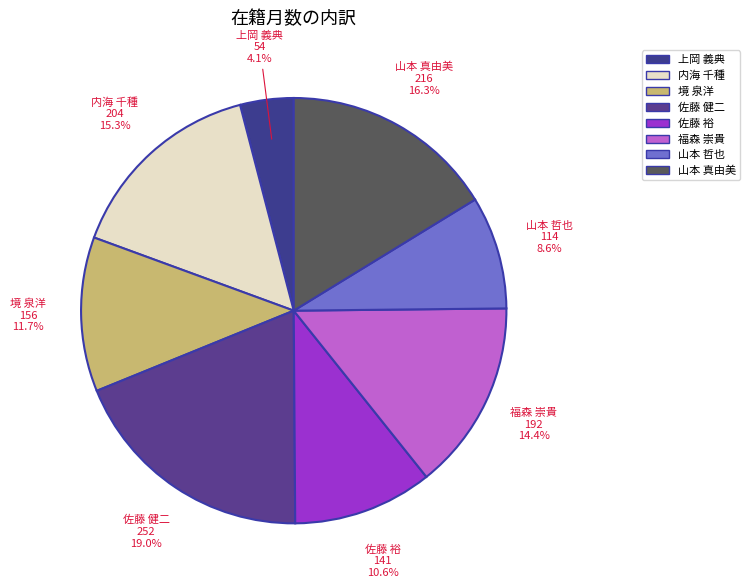

How many slices are in this pie chart?

8